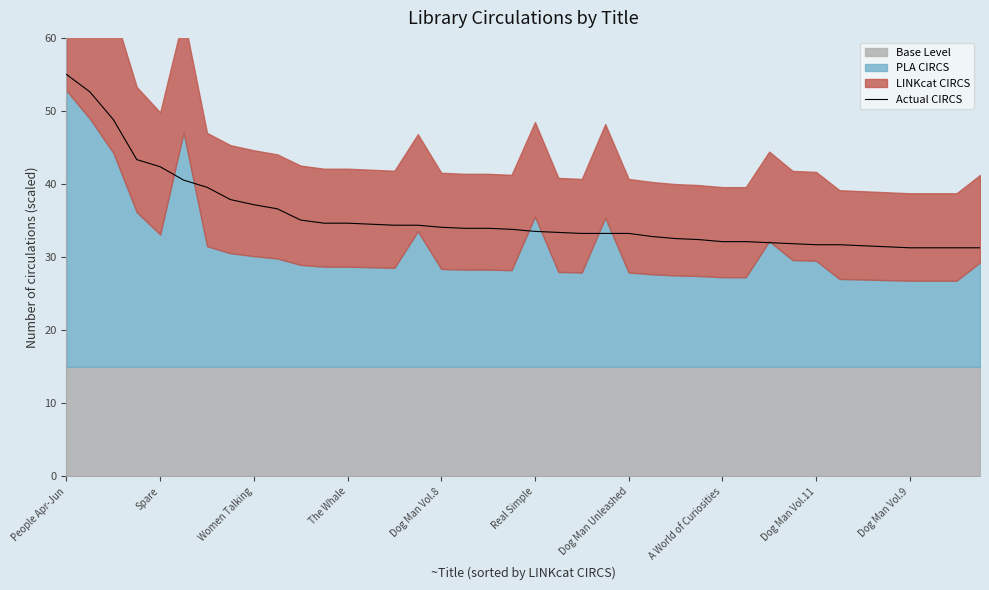

What is the ratio of the value at 19 to the value at 18?

1.0